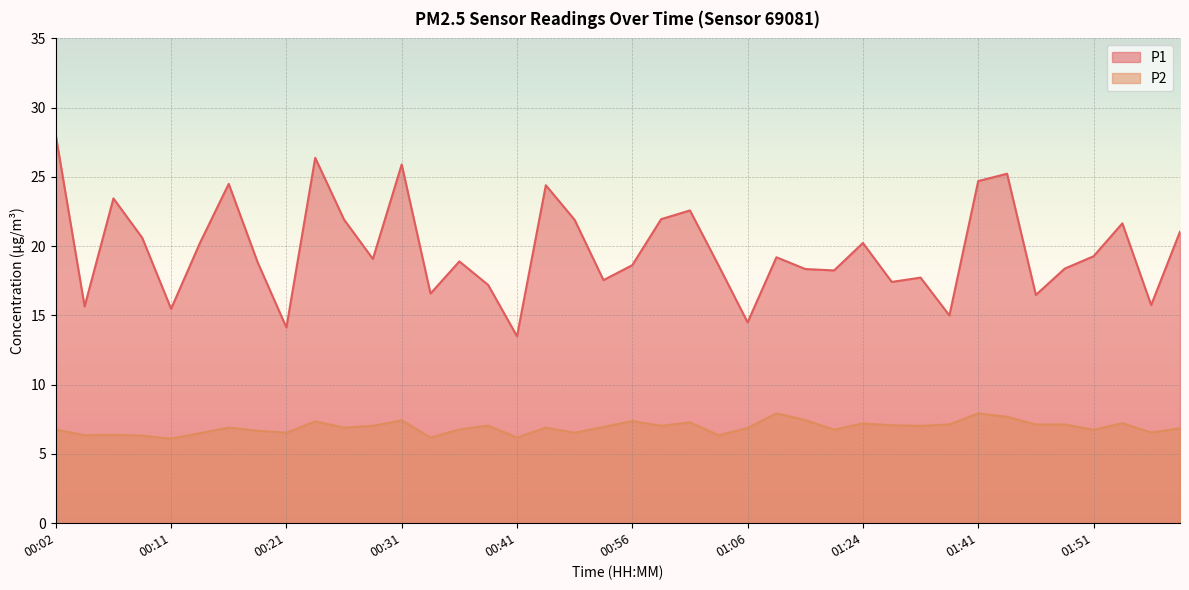

Is it true that P1 equals 20.6 at 00:09?

True